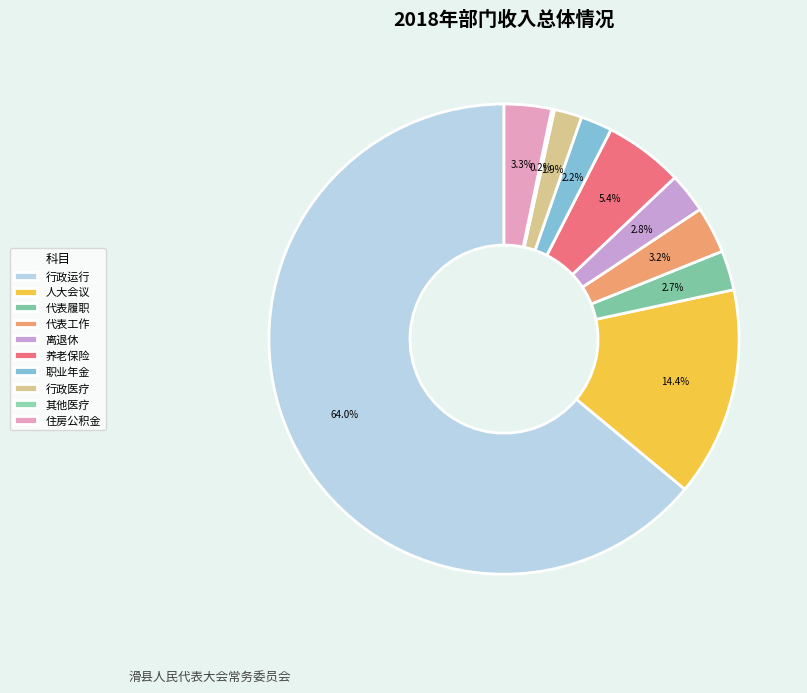

Does 代表工作 represent more than half of the total?

No